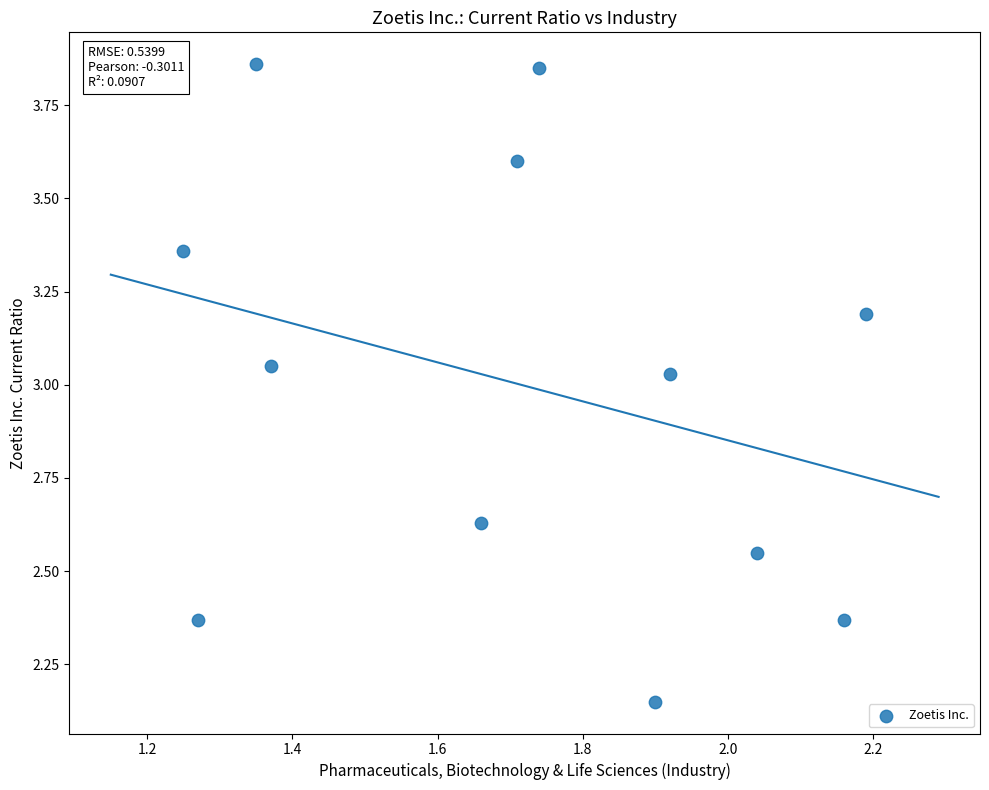

What is the average X value?

1.7